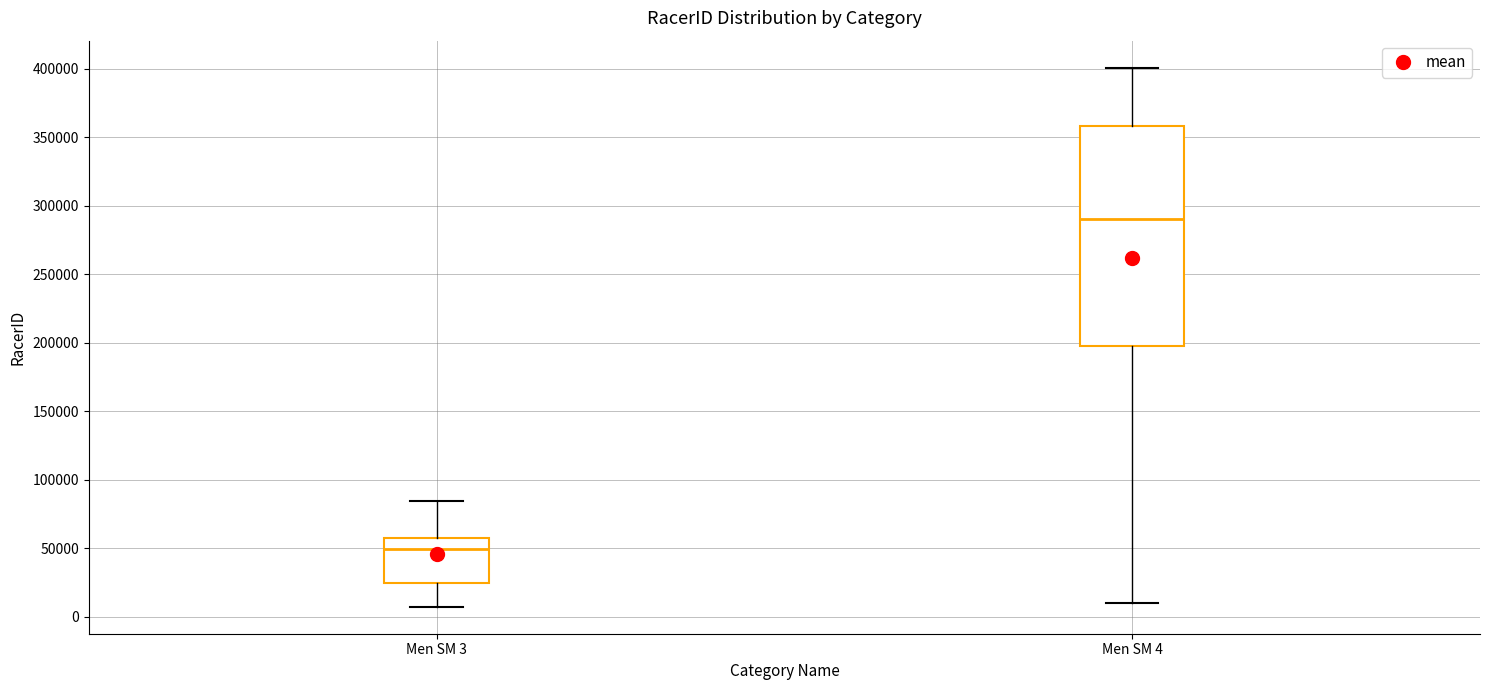

Comparing the boxes themselves (not the whiskers), which one is the tallest?

Men SM 4